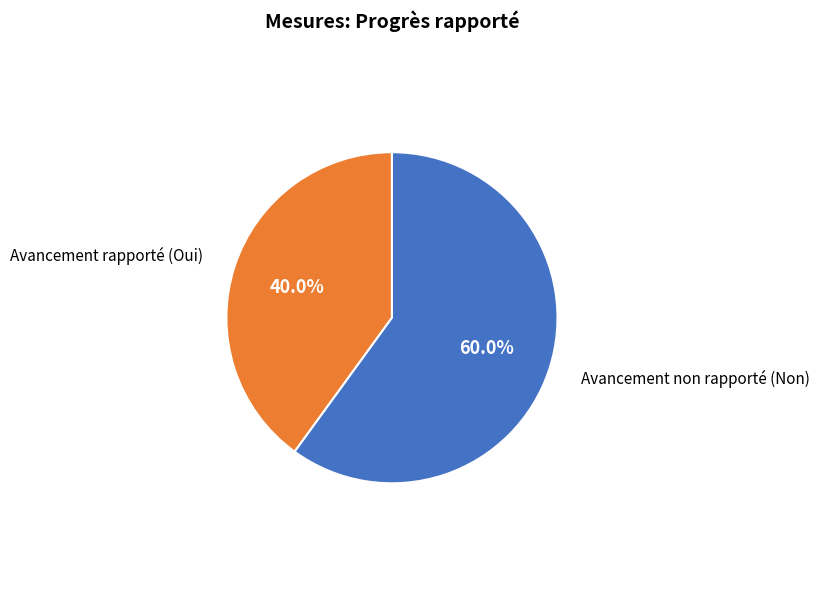

Is there any slice that represents more than half of the pie?

Yes